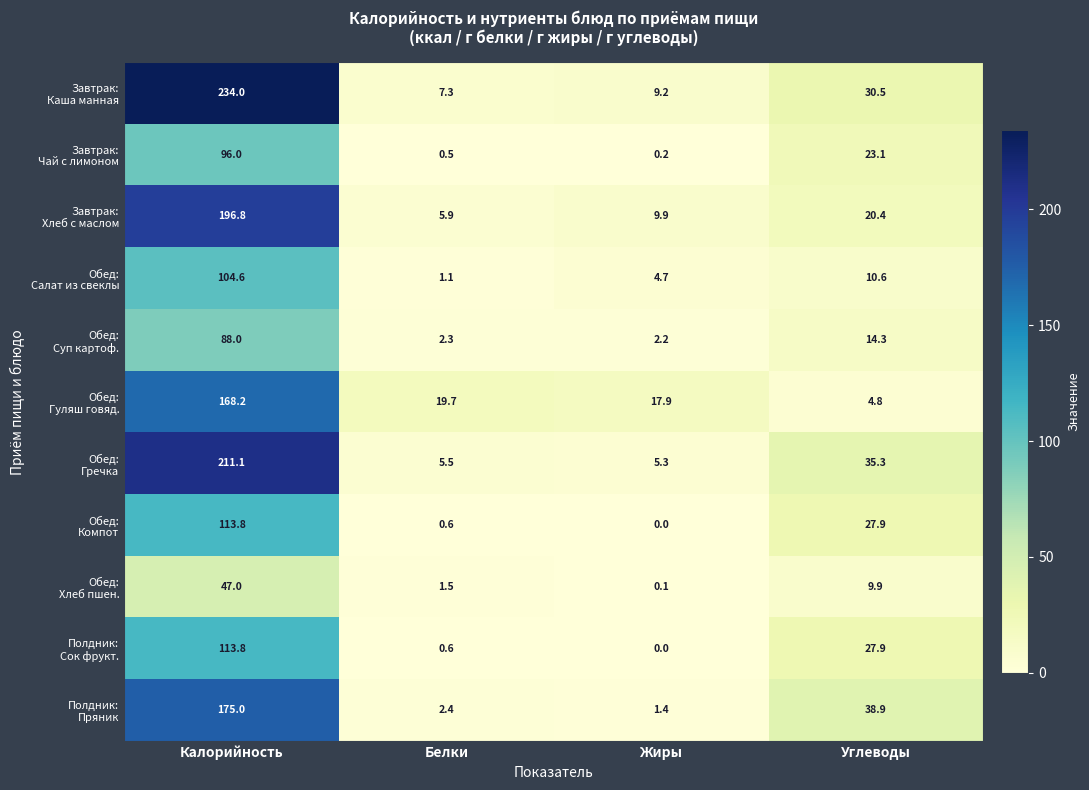

Which category has the lowest value across all series?

Жиры